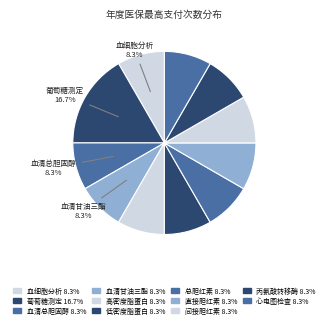

Which slice is the smallest?

血细胞分析